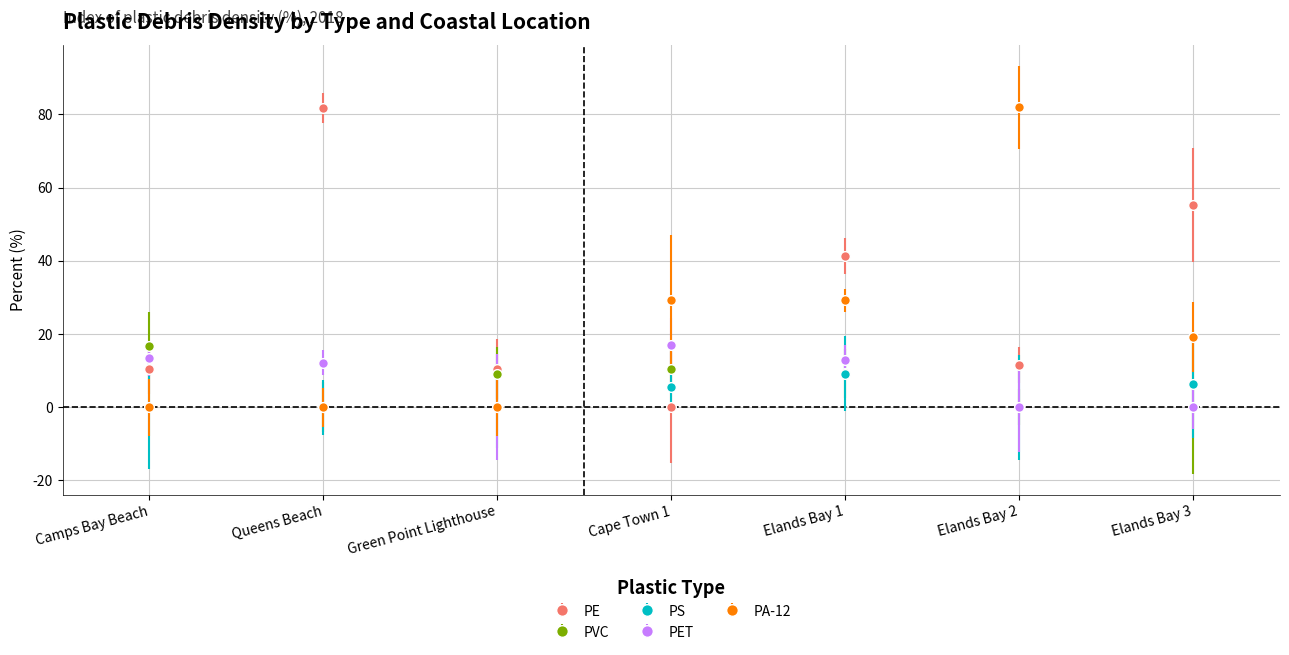

What is the highest value of the PS series?

9.1